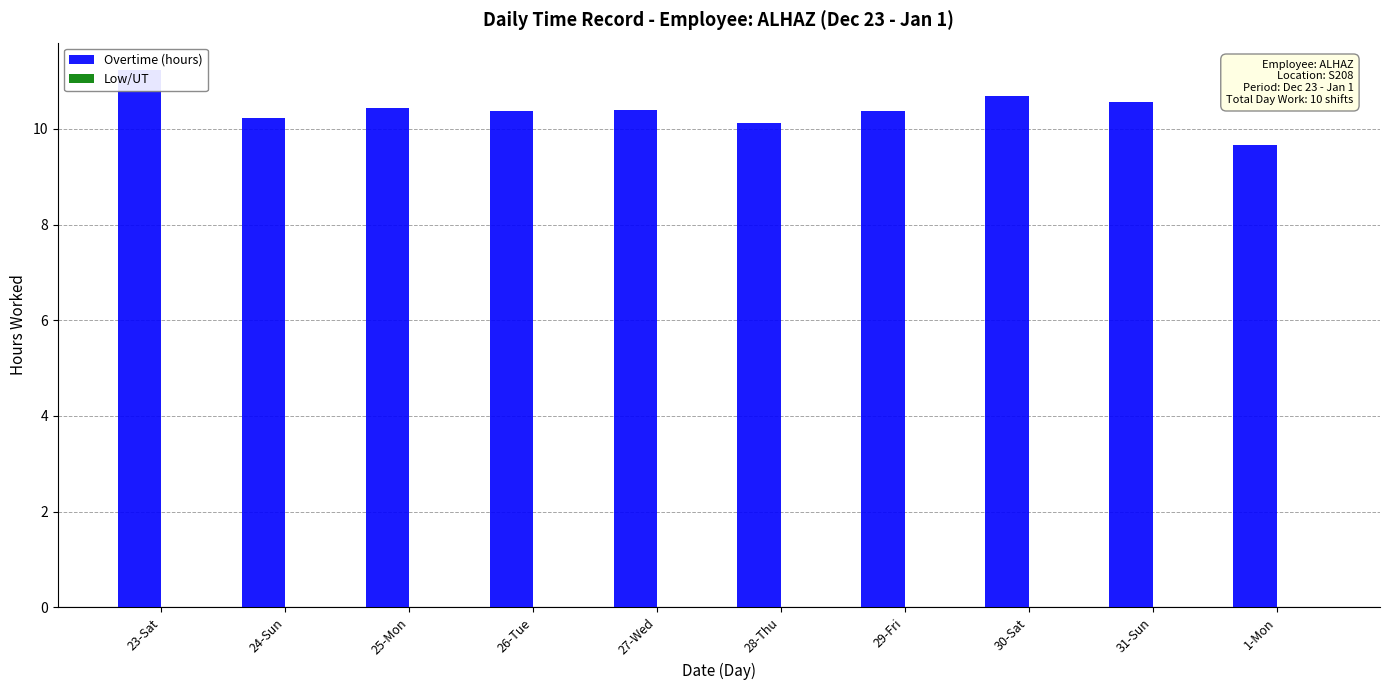

True or false: Overtime (hours) has a value of 3.2 at 31-Sun.

False